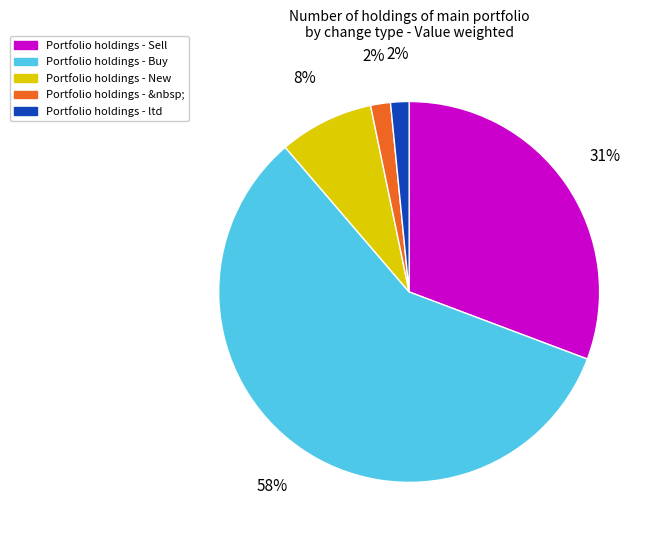

To the nearest percent, what is the average slice percentage?

20%